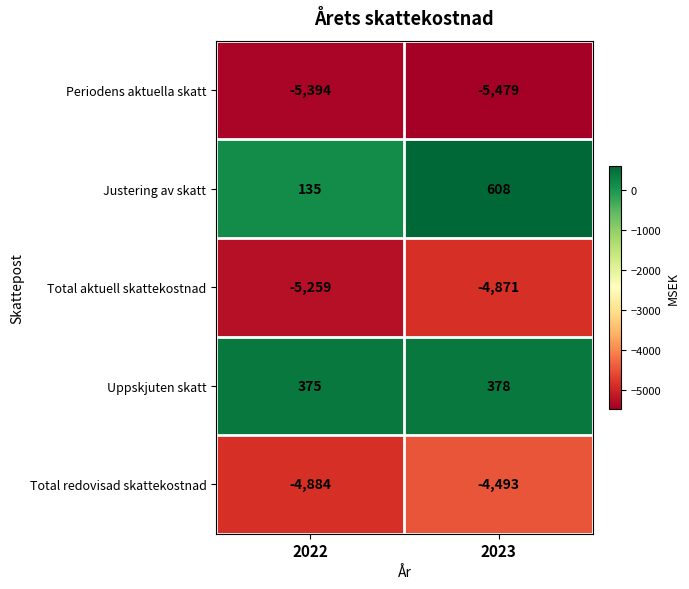

Rank the series by their maximum value, from highest to lowest.

Justering av skatt, Uppskjuten skatt, Total redovisad skattekostnad, Total aktuell skattekostnad, Periodens aktuella skatt